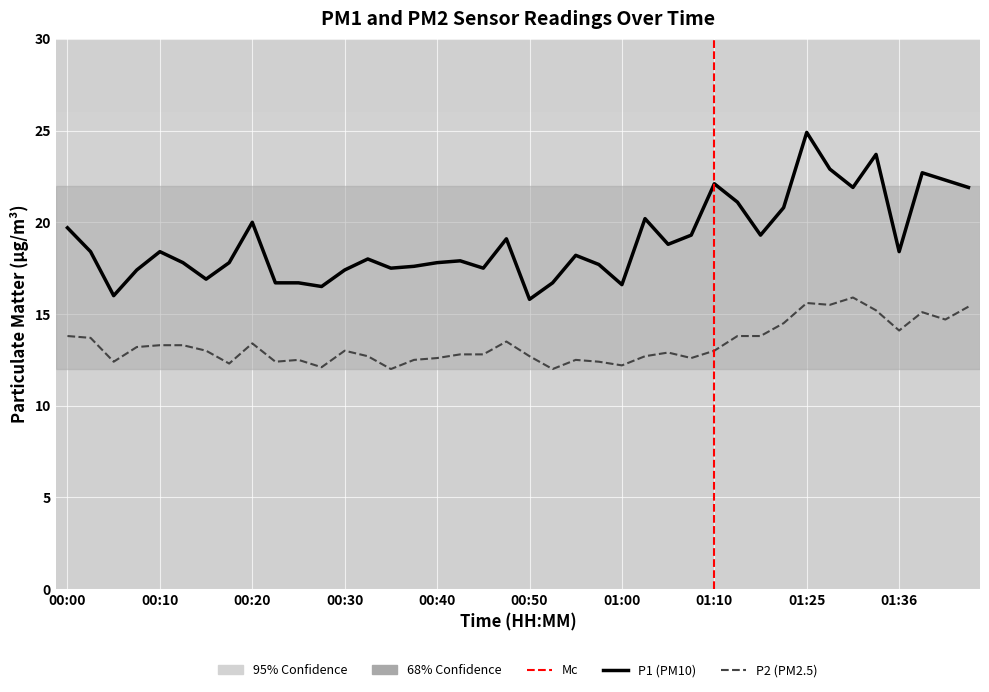

What is the maximum value shown in the chart?

24.9